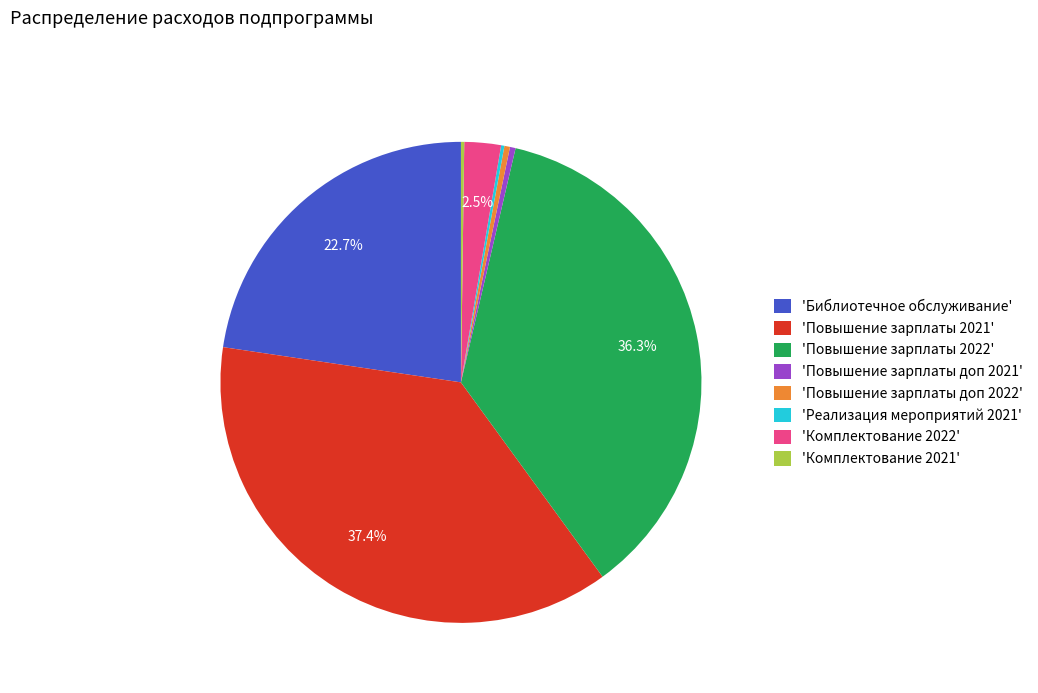

Which has a higher value, 'Повышение зарплаты 2021' or 'Повышение зарплаты 2022'?

'Повышение зарплаты 2021'